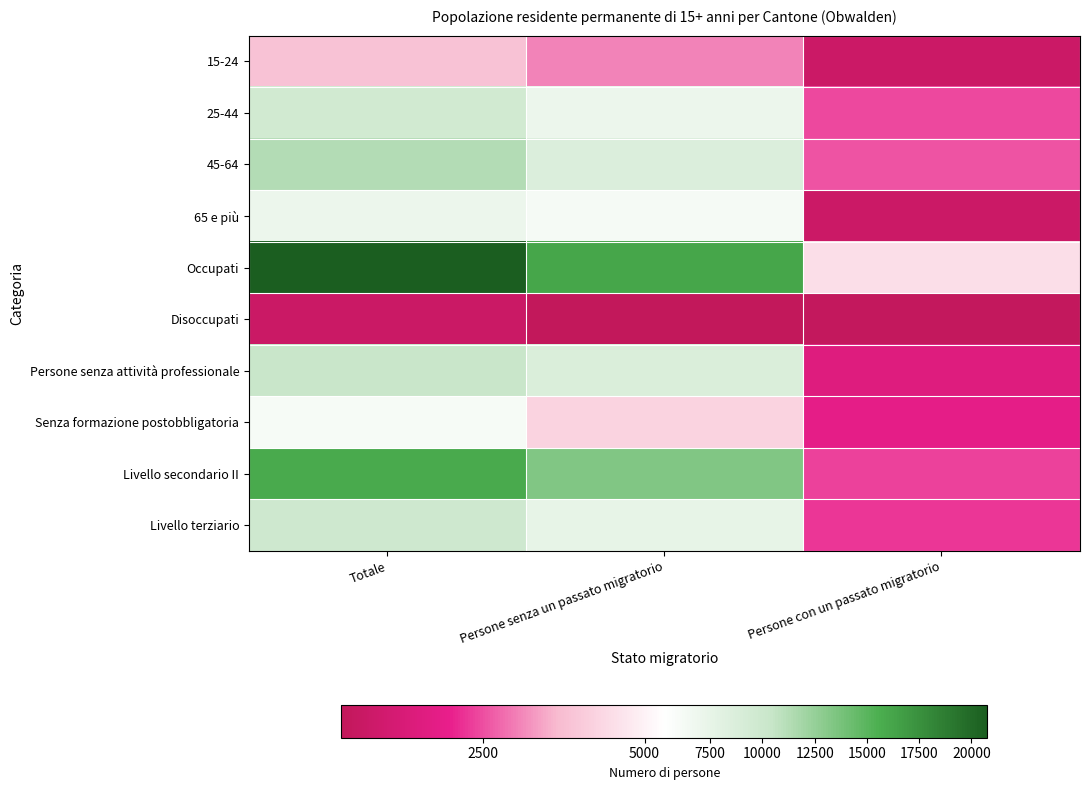

Which series has the largest total across all categories?

Occupati